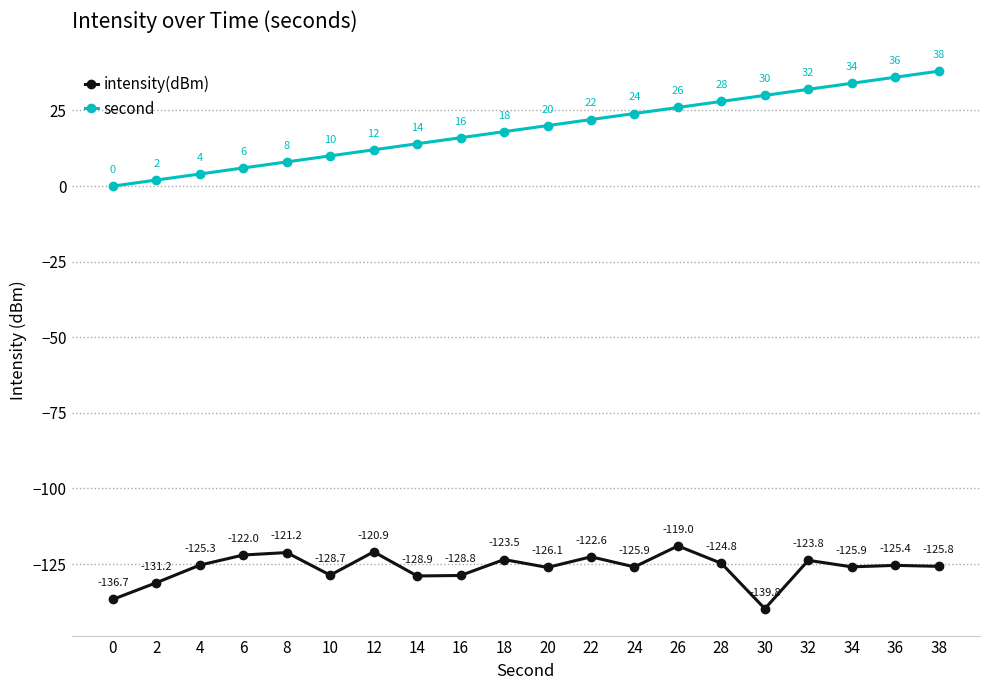

What is the lowest value of the intensity(dBm) series?

-139.8